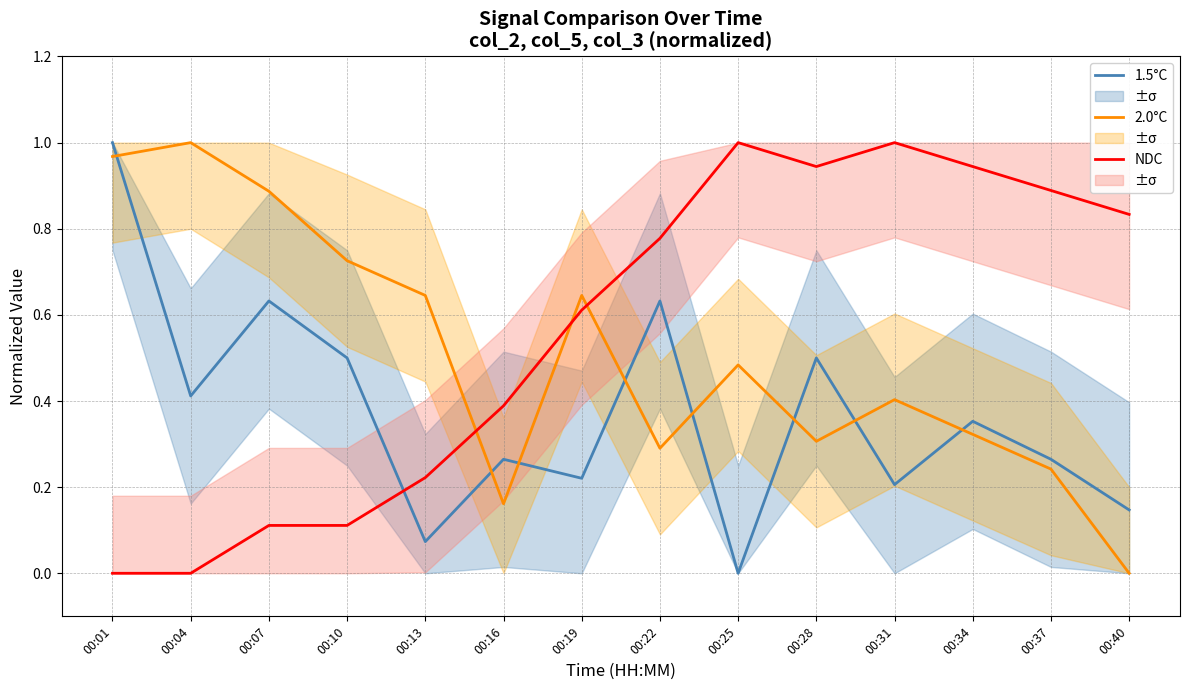

Between which two adjacent categories do 1.5°C and 2.0°C first intersect?

00:01 and 00:04